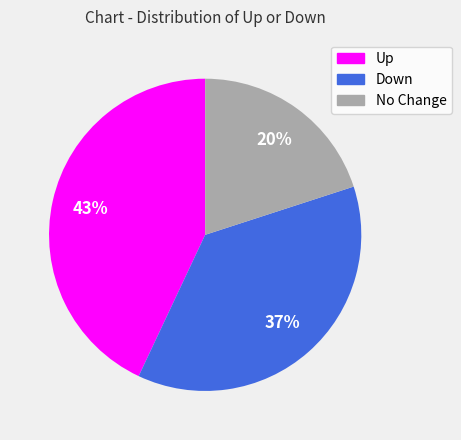

How many slices are in this pie chart?

3